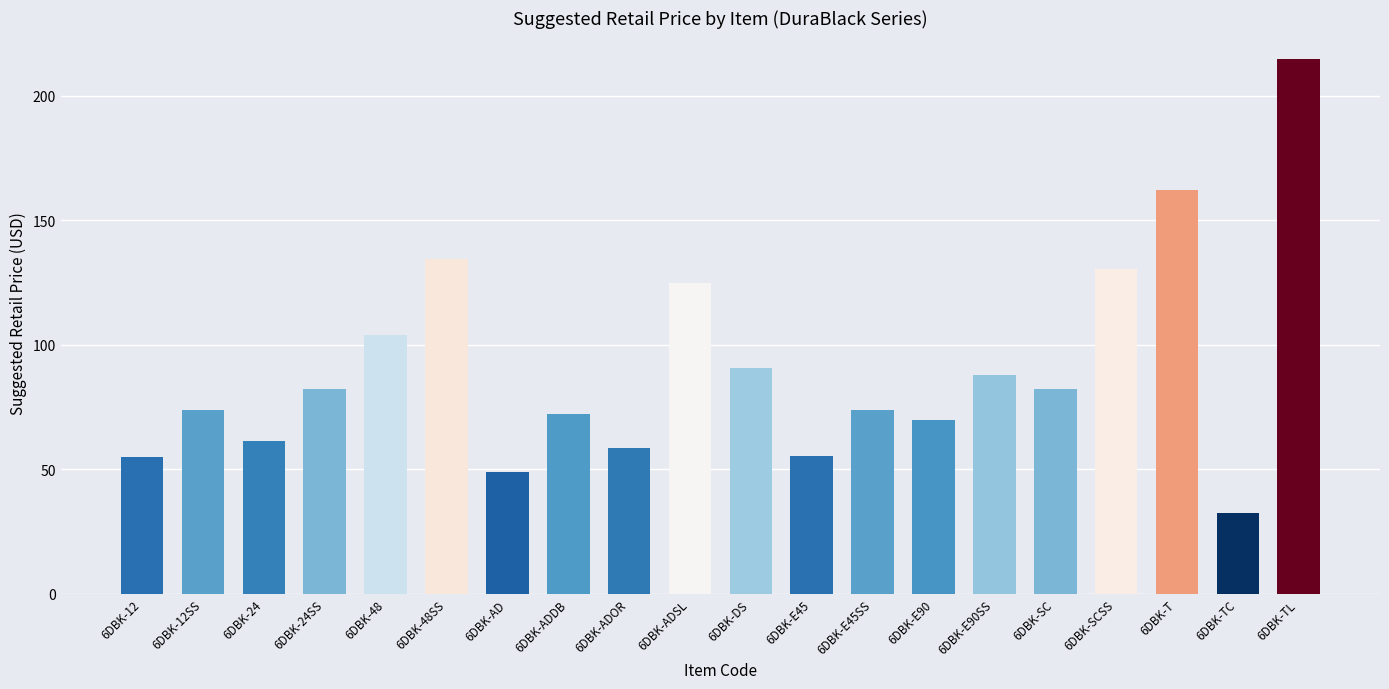

What is the label of the 11th bar from the right?

6DBK-ADSL